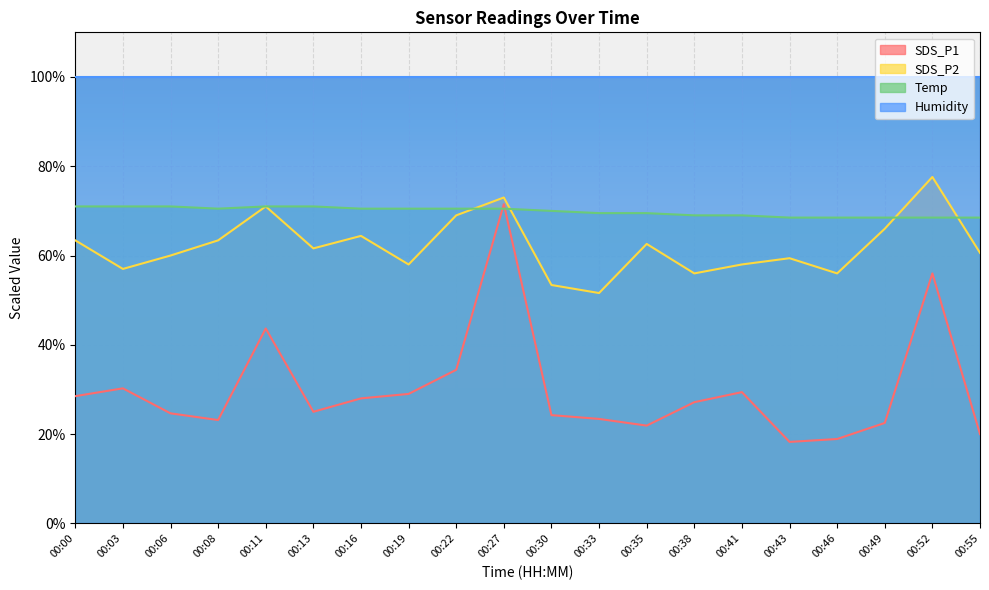

How many lines are shown in the chart?

4